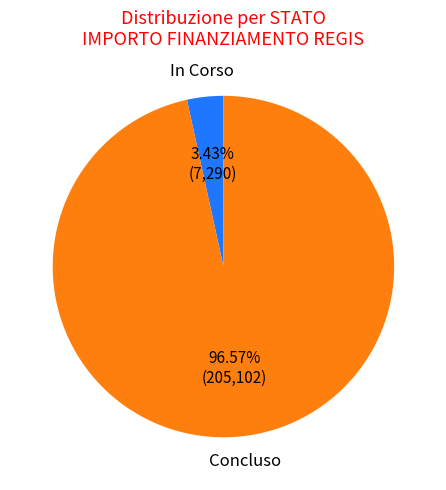

How many segments does this pie chart have?

2